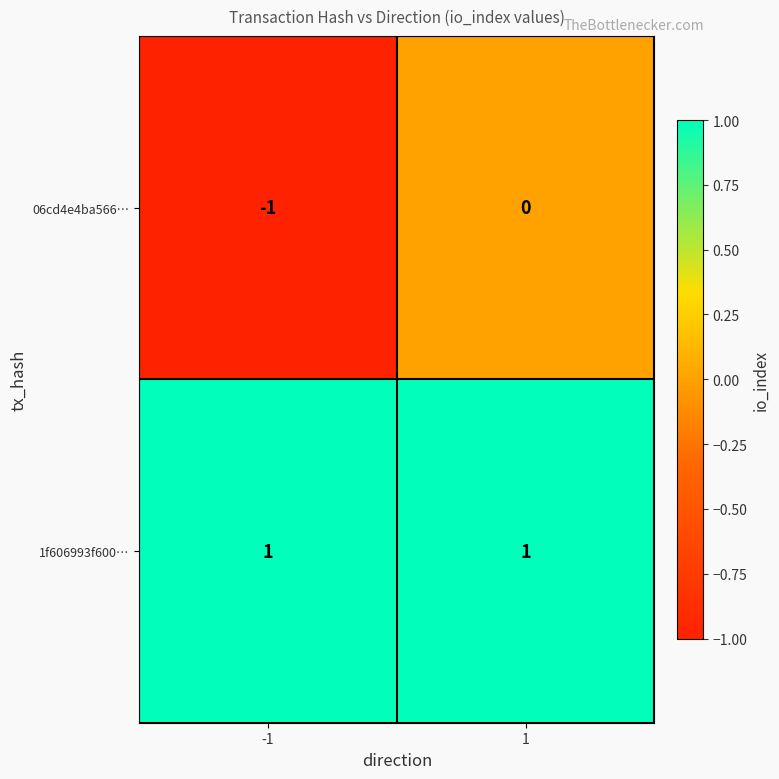

Rank the series at -1 from highest to lowest value.

1f606993f600…, 06cd4e4ba566…